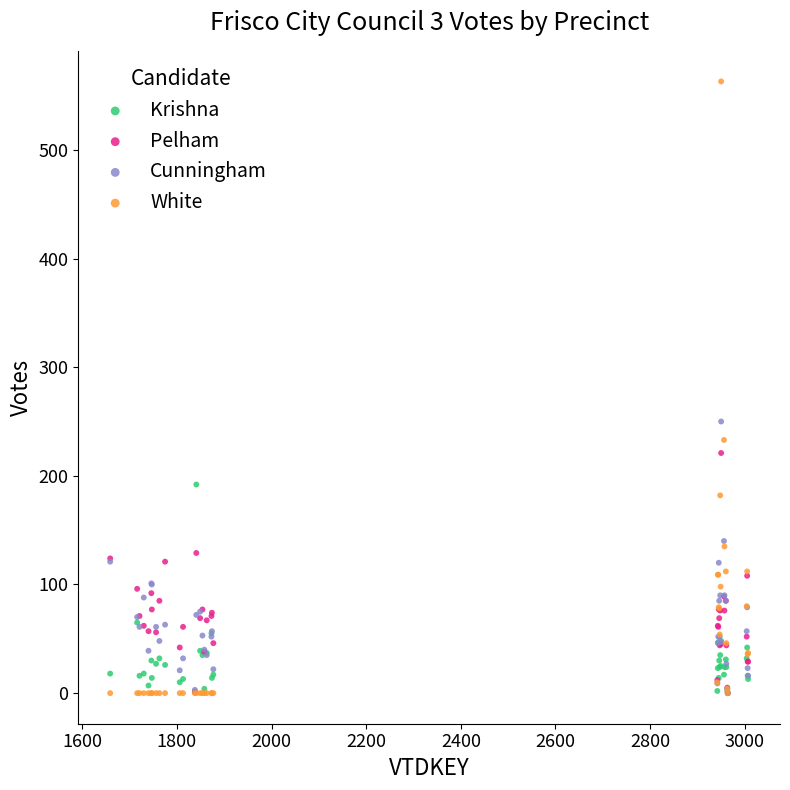

What are all the series names shown in the legend?

Krishna, Pelham, Cunningham, White